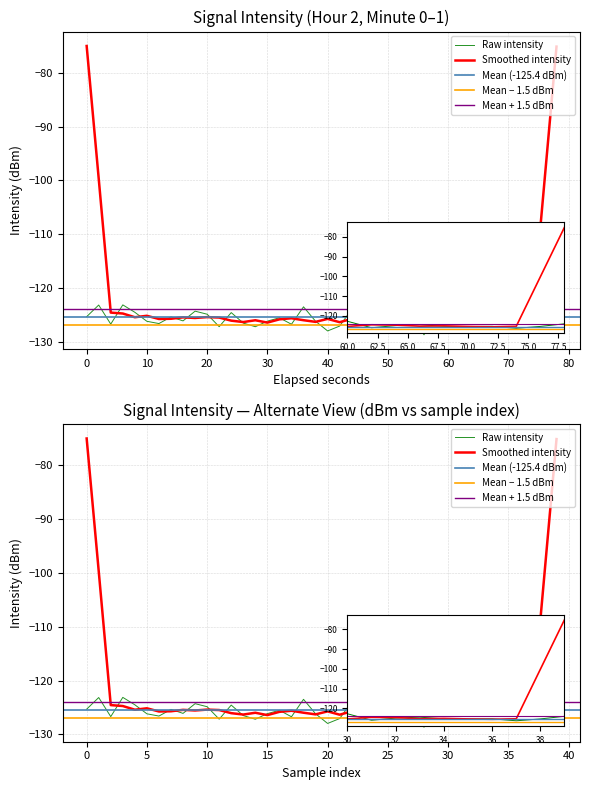

Where is the data nearest to the value -125?

32